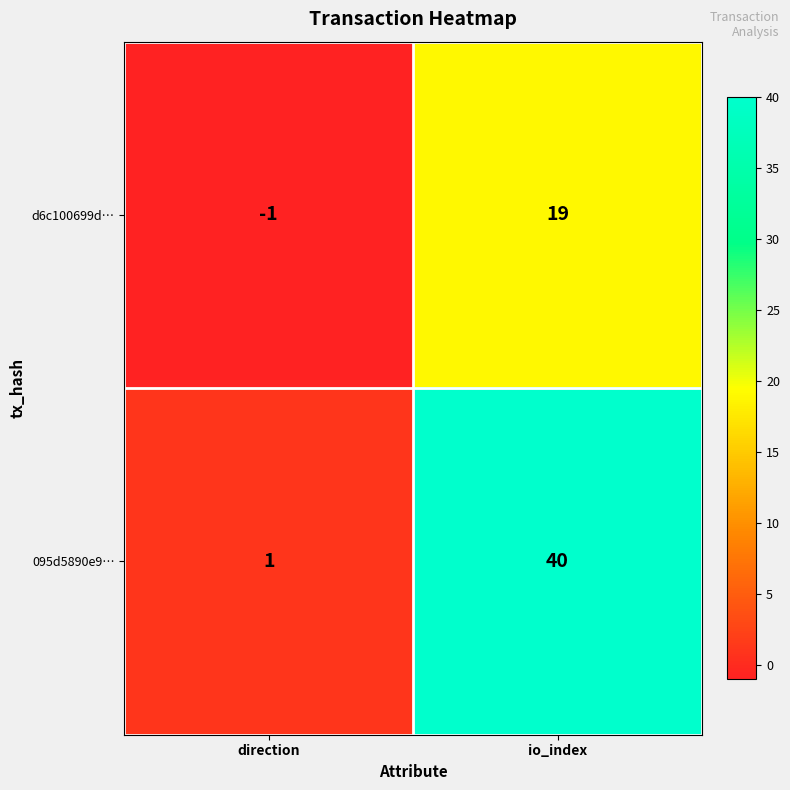

What is the average value of the d6c100699d… series?

9